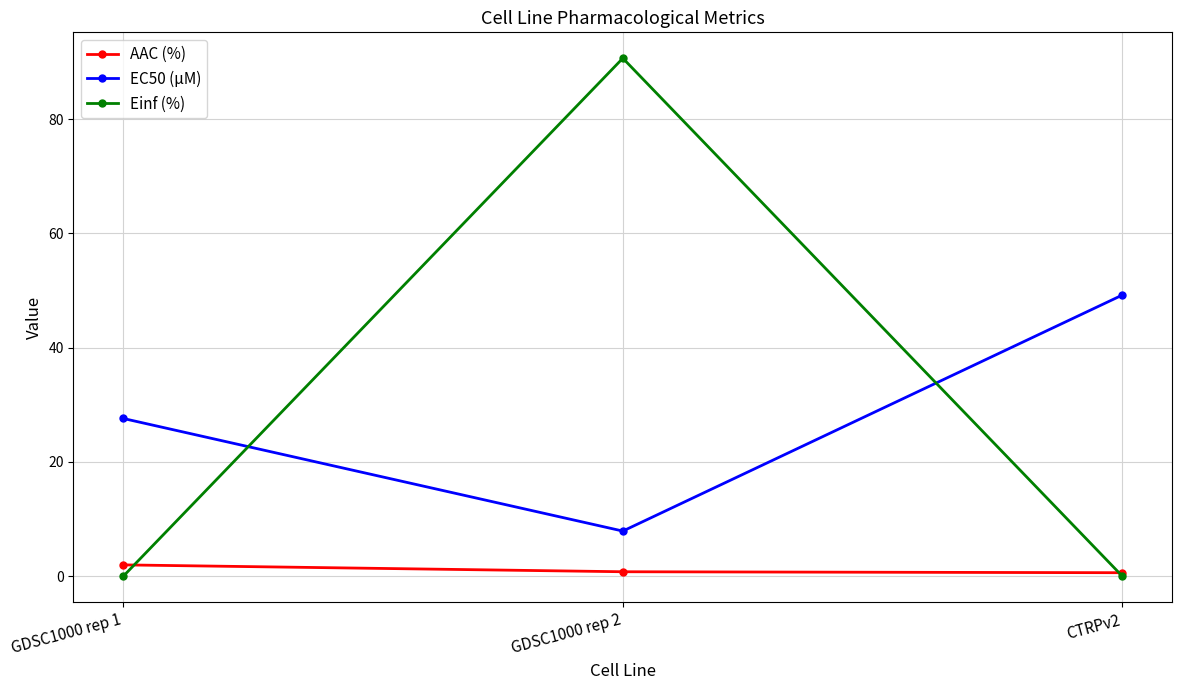

Is this an area chart (filled region under the line)?

No